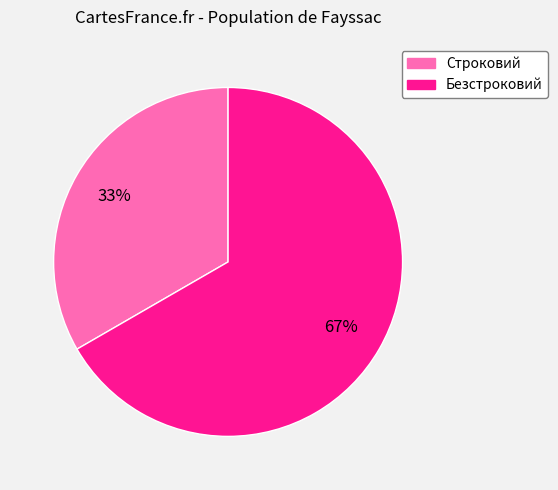

Between Строковий and Безстроковий, which is larger?

Безстроковий